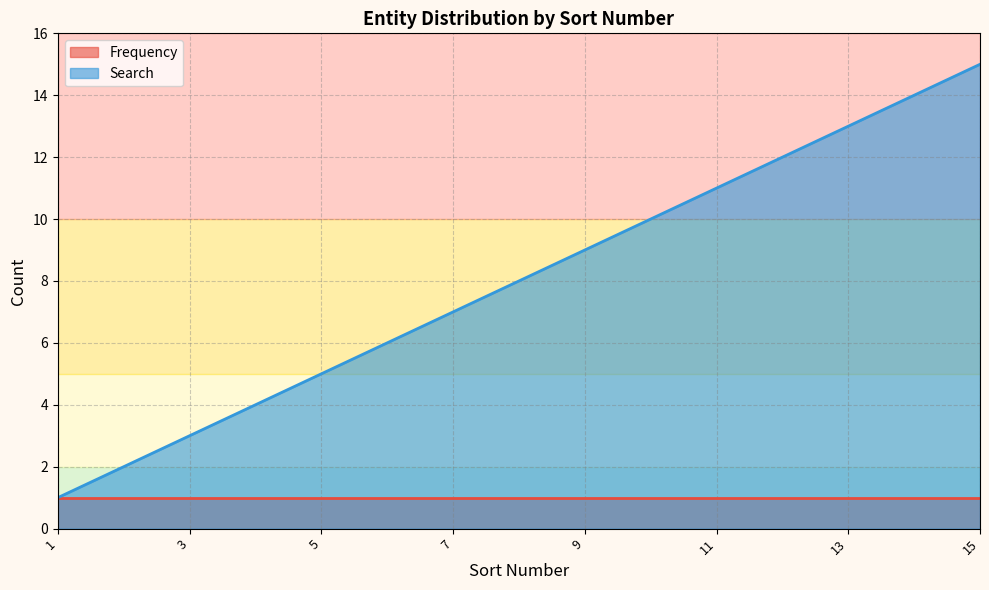

Does the chart have visible grid lines?

Yes